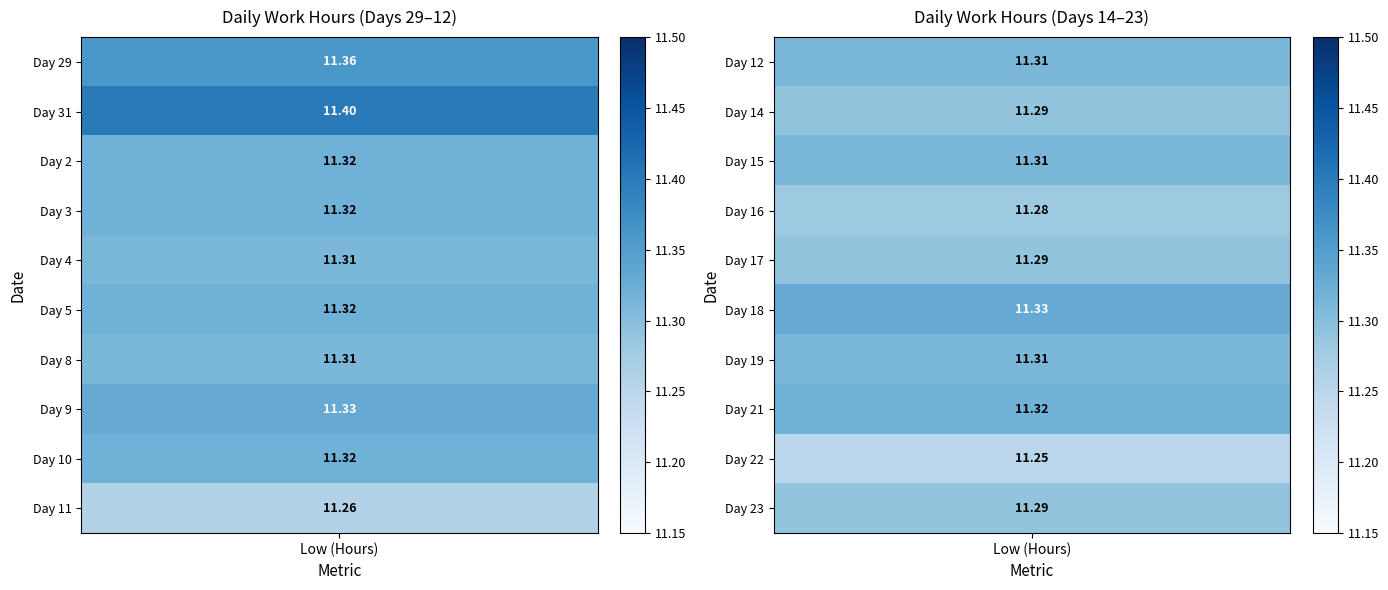

What is the highest value of the 8 series?

11.3